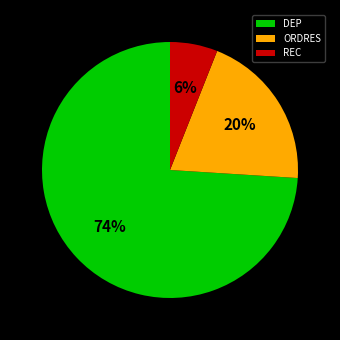

Between REC and DEP, which is larger?

DEP